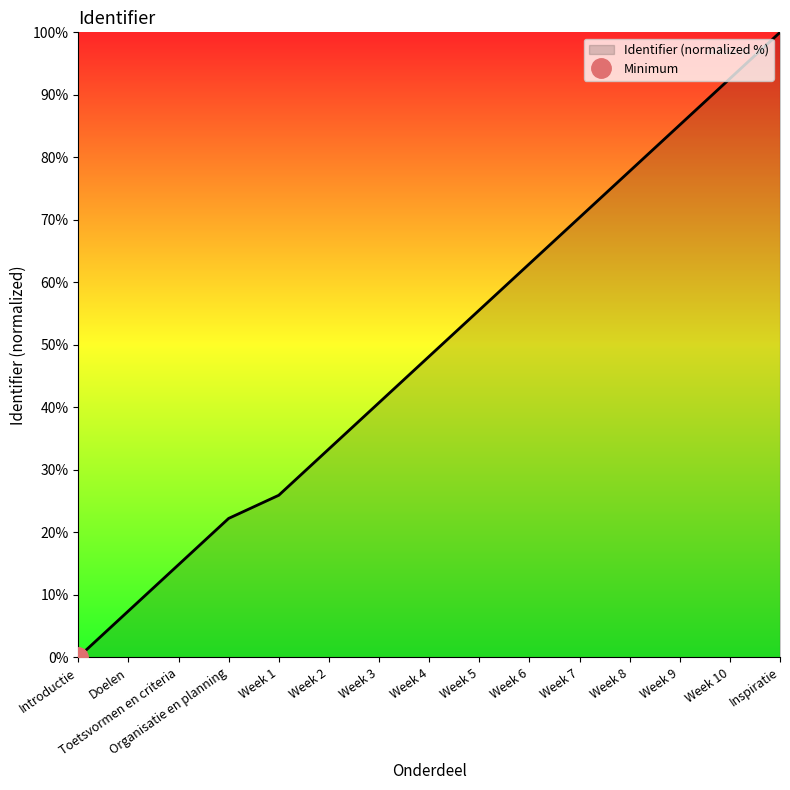

How many data points does each series have?

15